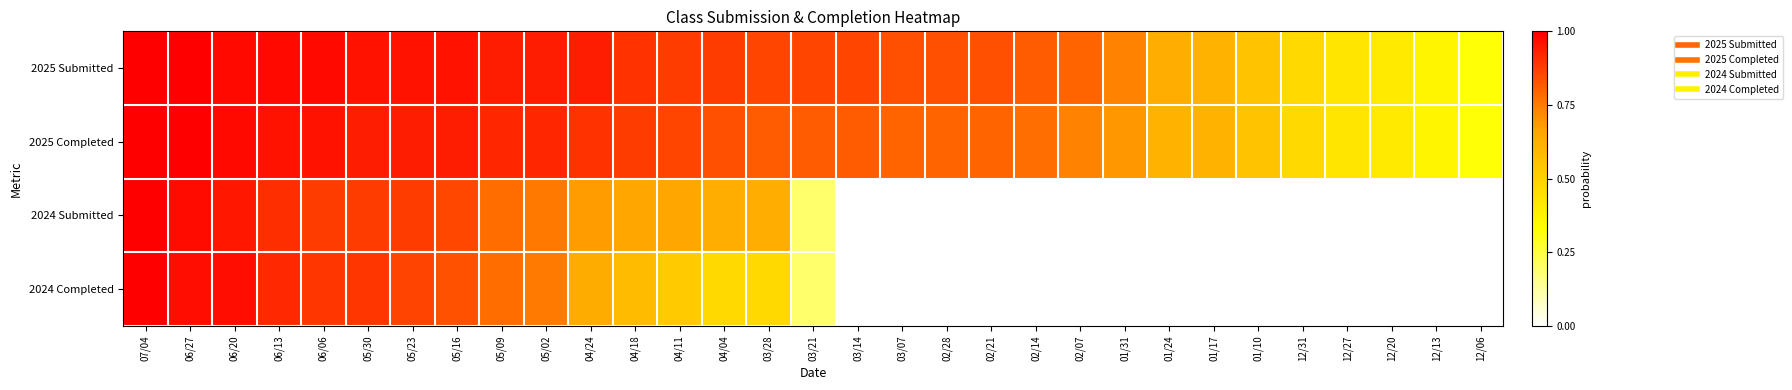

Reading left to right, extract all data points from this chart.

2025 Submitted: 07/04=1.0	06/27=1.0	06/20=1.0	06/13=1.0	06/06=1.0	05/30=1.0	05/23=1.0	05/16=1.0	05/09=0.9	05/02=0.9	04/24=0.9	04/18=0.9	04/11=0.9	04/04=0.9	03/28=0.9	03/21=0.9	03/14=0.9	03/07=0.8	02/28=0.8	02/21=0.8	02/14=0.8	02/07=0.8	01/31=0.7	01/24=0.6	01/17=0.6	01/10=0.6	12/31=0.5	12/27=0.4	12/20=0.4	12/13=0.4	12/06=0.3
2025 Completed: 07/04=1.0	06/27=1.0	06/20=1.0	06/13=1.0	06/06=1.0	05/30=0.9	05/23=0.9	05/16=0.9	05/09=0.9	05/02=0.9	04/24=0.9	04/18=0.9	04/11=0.9	04/04=0.8	03/28=0.8	03/21=0.8	03/14=0.8	03/07=0.8	02/28=0.8	02/21=0.8	02/14=0.8	02/07=0.7	01/31=0.7	01/24=0.6	01/17=0.6	01/10=0.6	12/31=0.5	12/27=0.4	12/20=0.4	12/13=0.4	12/06=0.3
2024 Submitted: 07/04=1.0	06/27=1.0	06/20=1.0	06/13=0.9	06/06=0.9	05/30=0.9	05/23=0.9	05/16=0.9	05/09=0.8	05/02=0.8	04/24=0.7	04/18=0.7	04/11=0.7	04/04=0.6	03/28=0.6	03/21=0.2	03/14=0.0	03/07=0.0	02/28=0.0	02/21=0.0	02/14=0.0	02/07=0.0	01/31=0.0	01/24=0.0	01/17=0.0	01/10=0.0	12/31=0.0	12/27=0.0	12/20=0.0	12/13=0.0	12/06=0.0
2024 Completed: 07/04=1.0	06/27=1.0	06/20=1.0	06/13=0.9	06/06=0.9	05/30=0.9	05/23=0.9	05/16=0.8	05/09=0.8	05/02=0.8	04/24=0.6	04/18=0.6	04/11=0.5	04/04=0.5	03/28=0.5	03/21=0.2	03/14=0.0	03/07=0.0	02/28=0.0	02/21=0.0	02/14=0.0	02/07=0.0	01/31=0.0	01/24=0.0	01/17=0.0	01/10=0.0	12/31=0.0	12/27=0.0	12/20=0.0	12/13=0.0	12/06=0.0